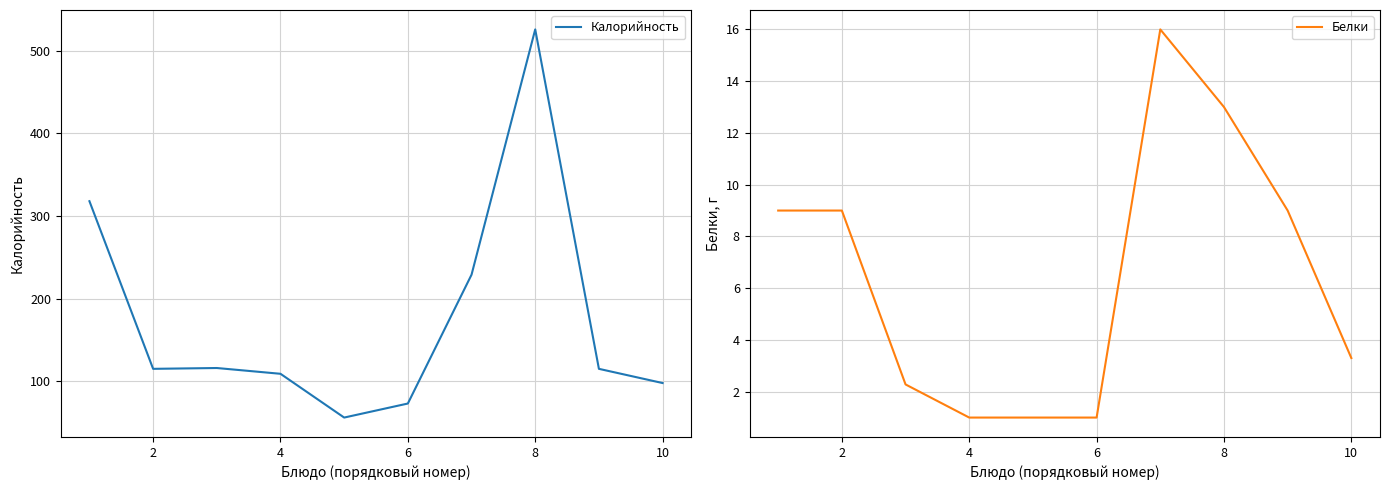

Does the chart display data point markers on the line(s)?

No